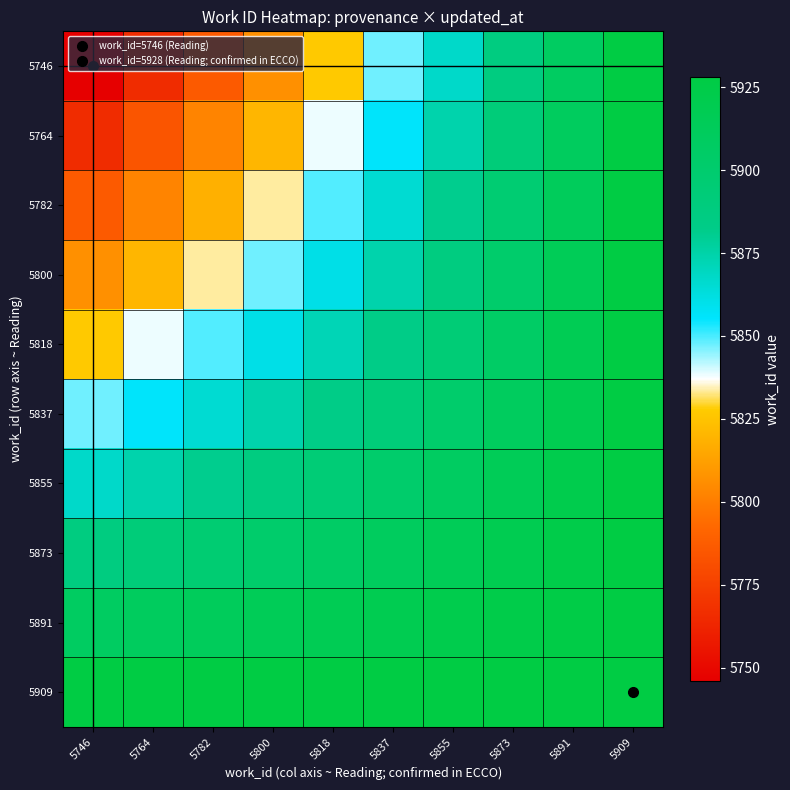

Which series has the largest range (max minus min)?

5746